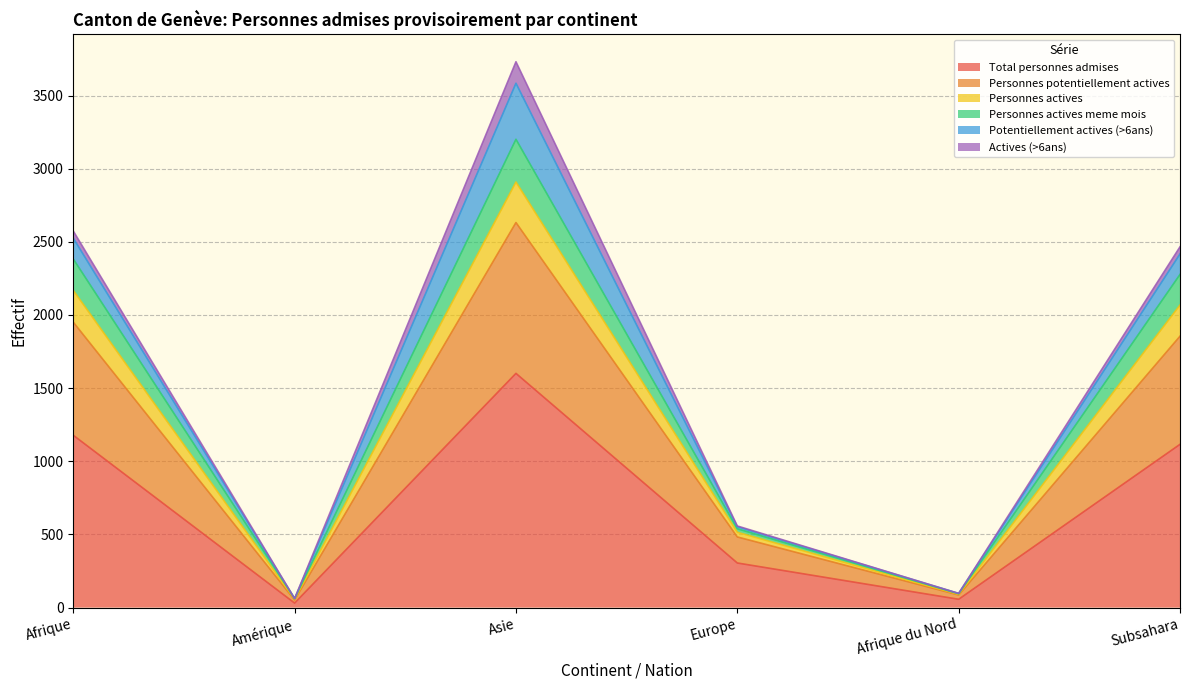

At which label is Total personnes admises closest to 816?

Subsahara